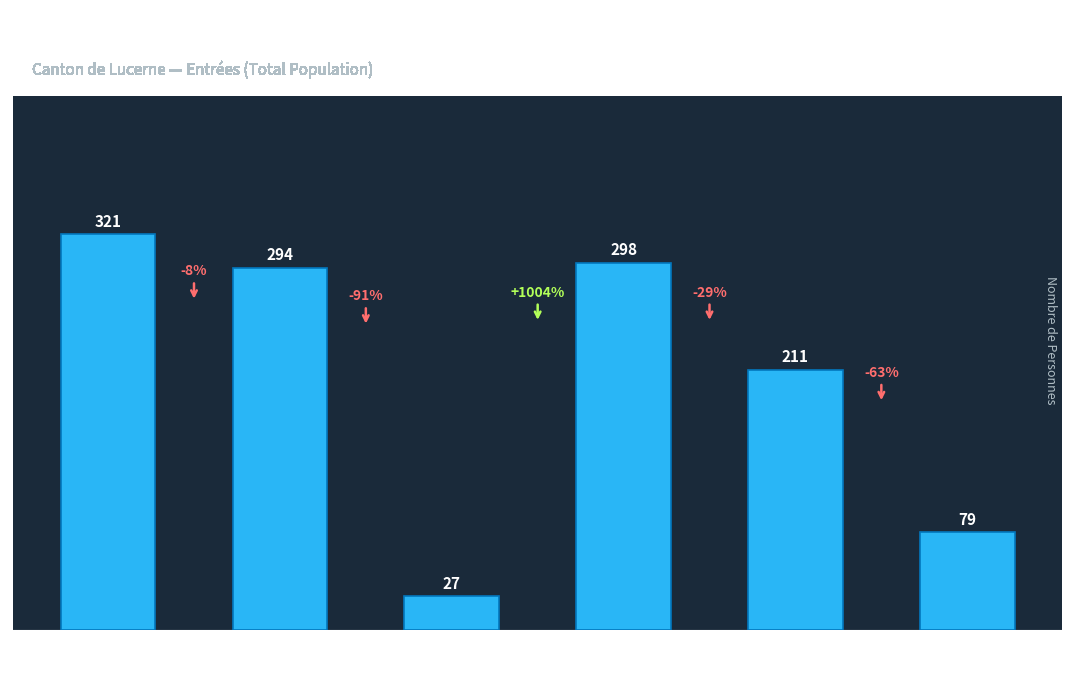

Rank the categories by value from lowest to highest.

États-Tiers, UE-8, UE-17, UE-28/AELE, Europe, Total Général